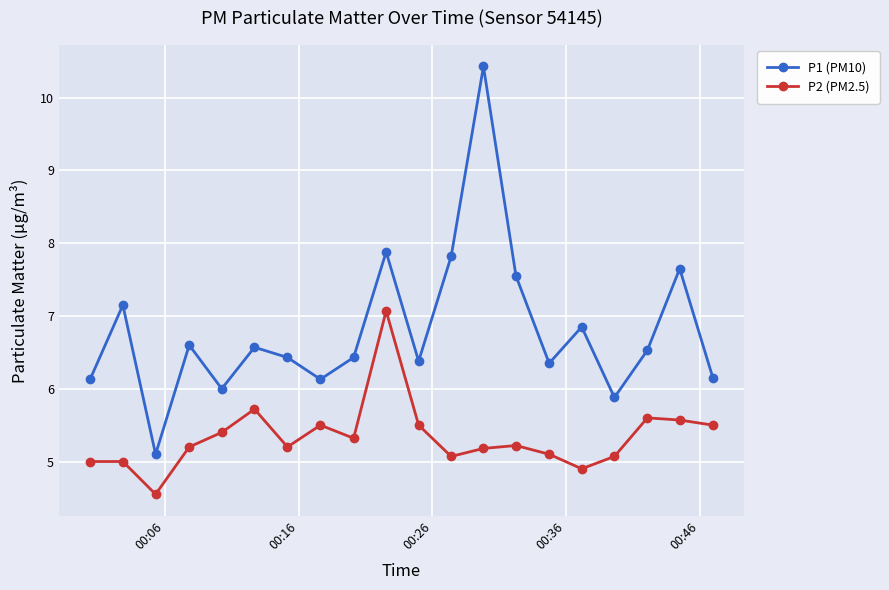

List the series in order of their overall mean, highest first.

P1 (PM10), P2 (PM2.5)